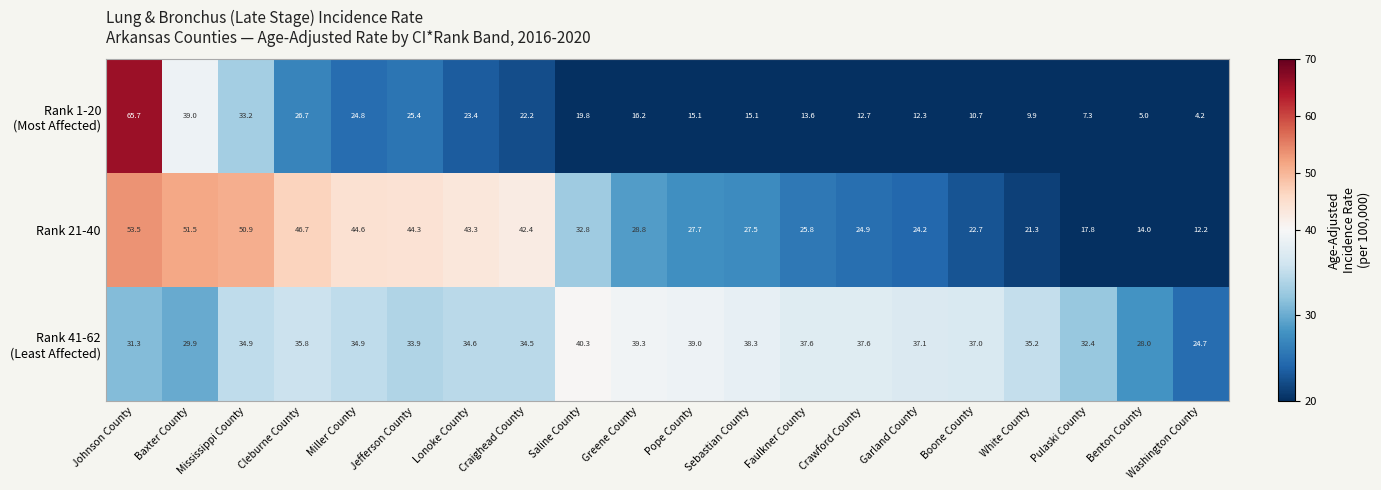

How many distinct data groups are displayed?

3